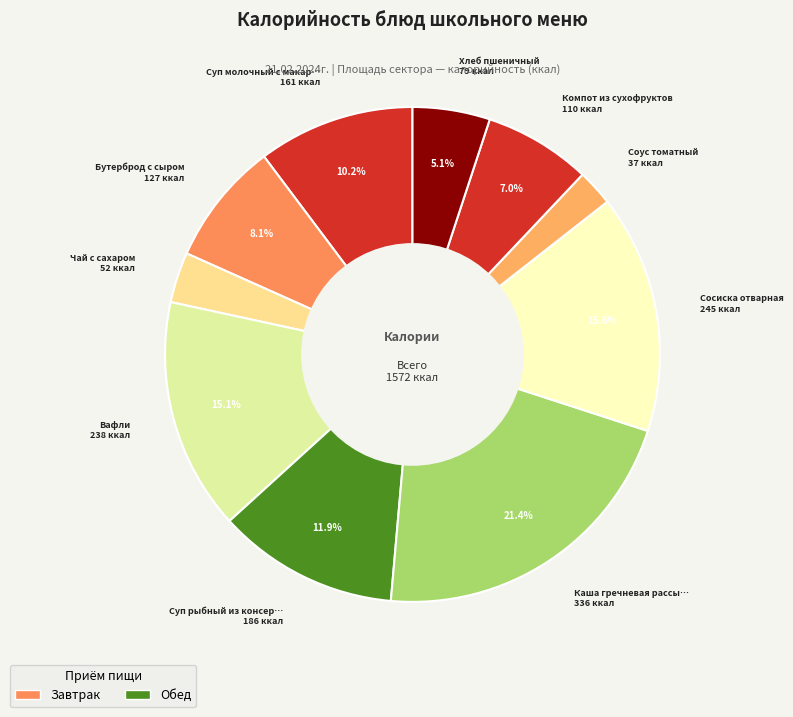

Count the number of slices in the pie.

10